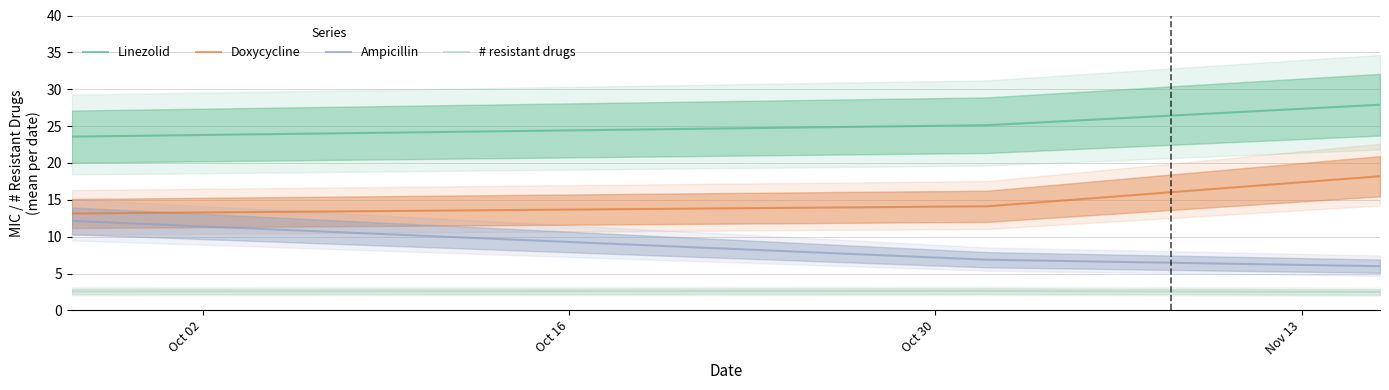

Reading left to right, what are all the values shown in this chart?

Linezolid: 23.6	25.1	27.9
Doxycycline: 13.1	14.1	18.2
Ampicillin: 12.1	6.9	6.0
# resistant drugs: 2.6	2.6	2.5